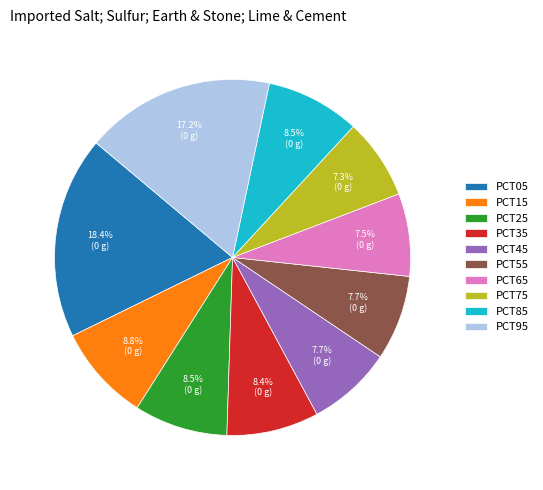

Combined, do PCT15 and PCT25 account for over 50%?

No